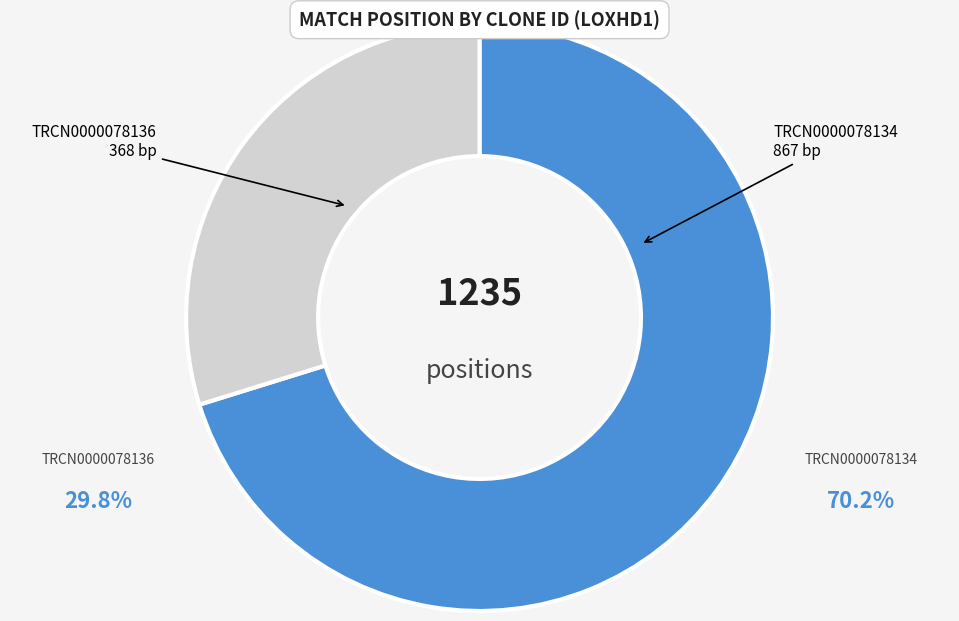

Does any single category account for the majority?

Yes